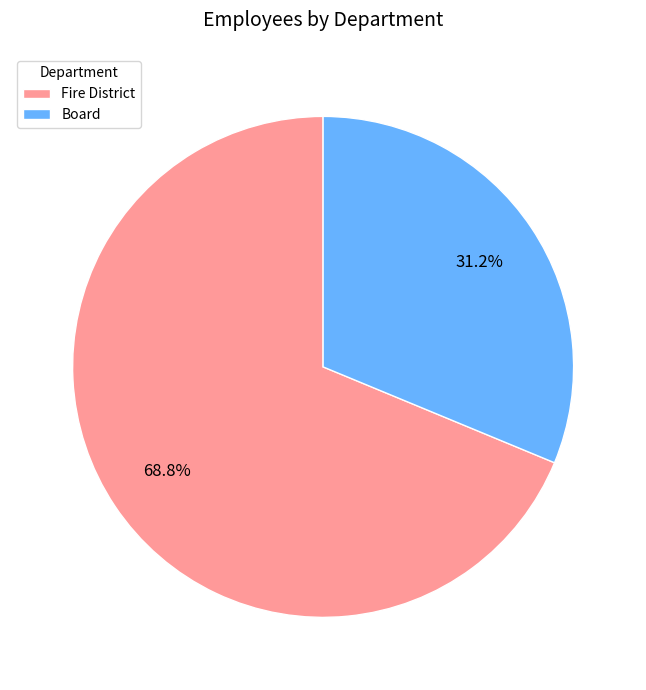

How many segments does this pie chart have?

2